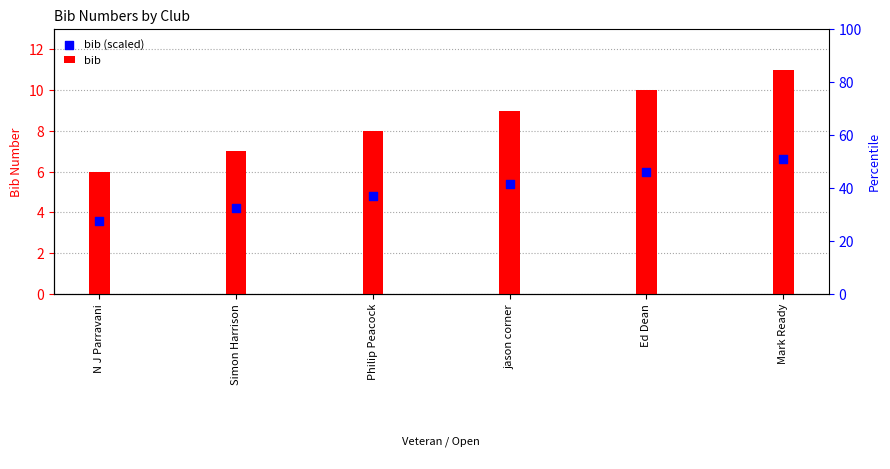

Which series has the largest total across all categories?

bib